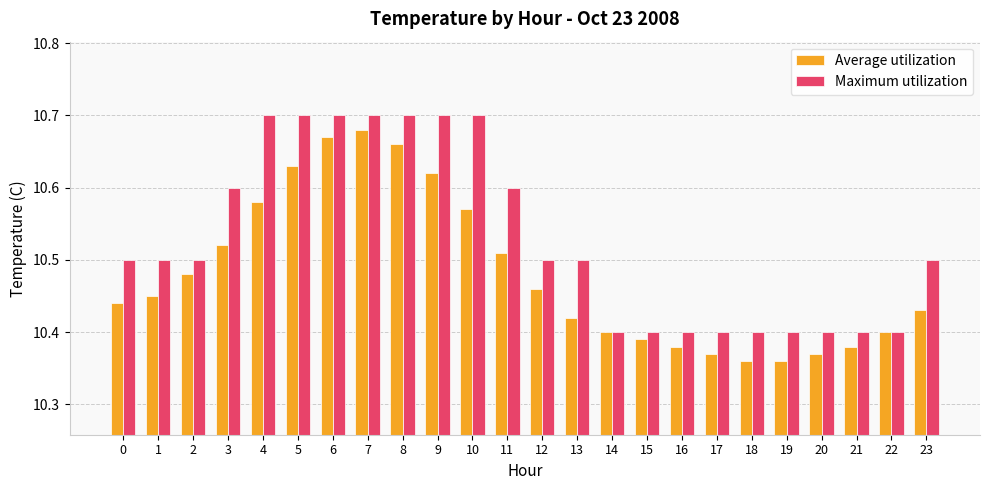

At which category is the sum across all series the highest?

7